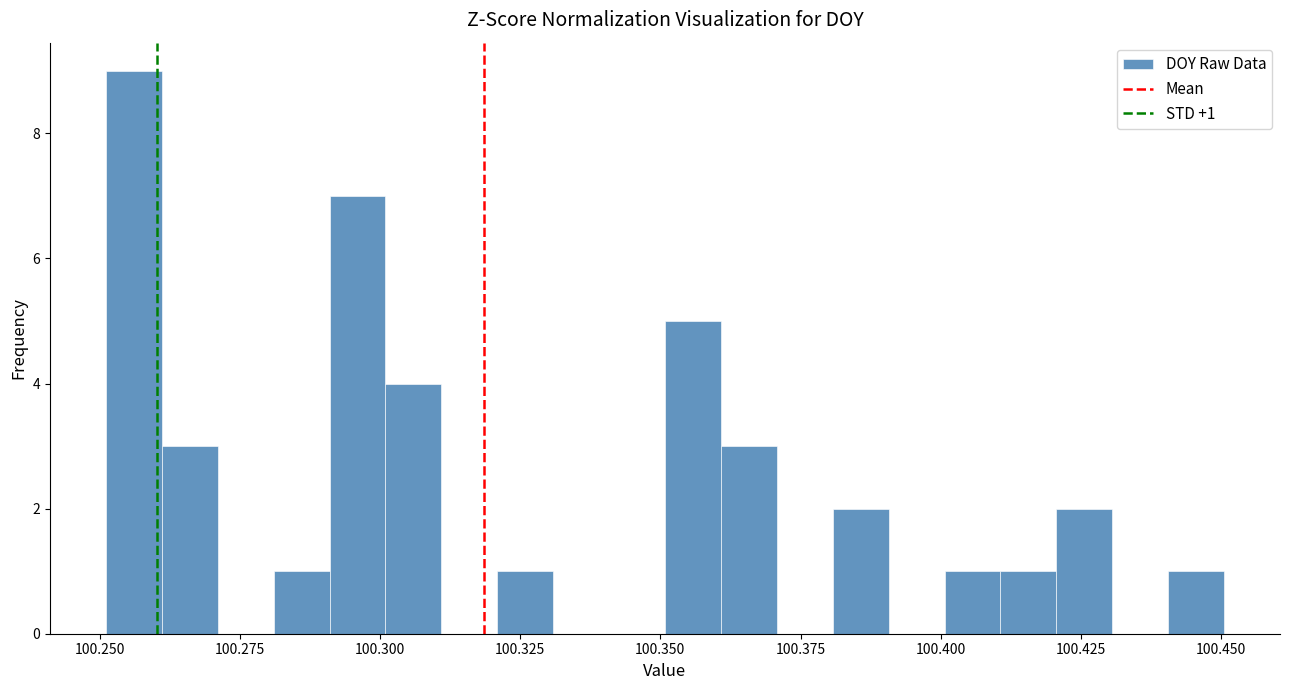

Read against the x-axis, roughly where is the centre of the tallest bar?

100.255